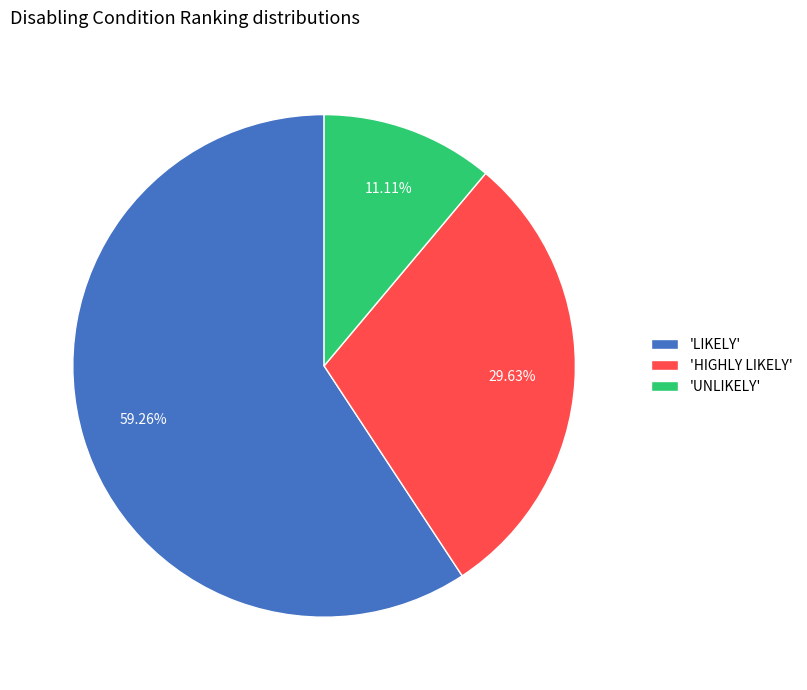

Which category has the smallest portion of the pie?

'UNLIKELY'